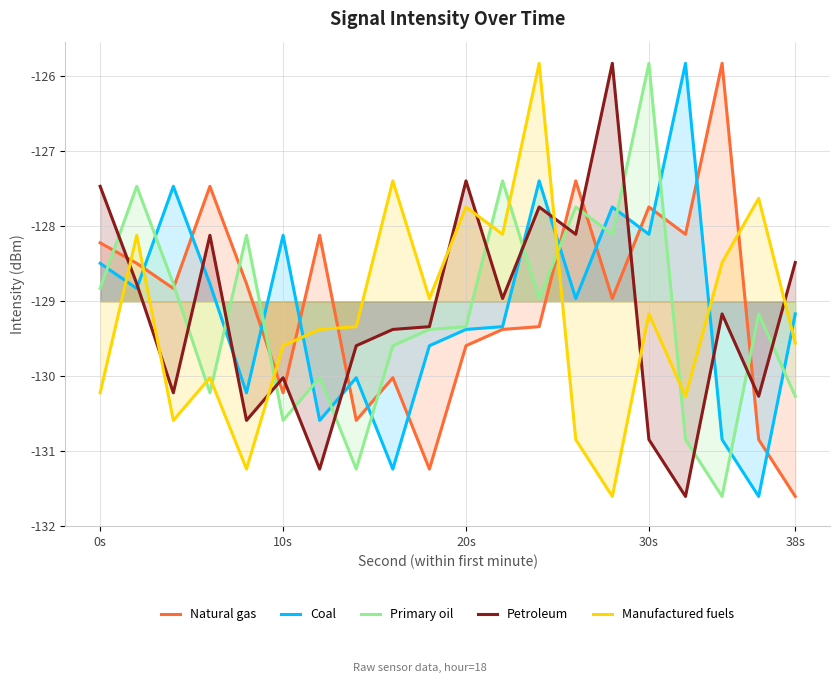

True or false: Primary oil has a value of -59.4 at 20s.

False